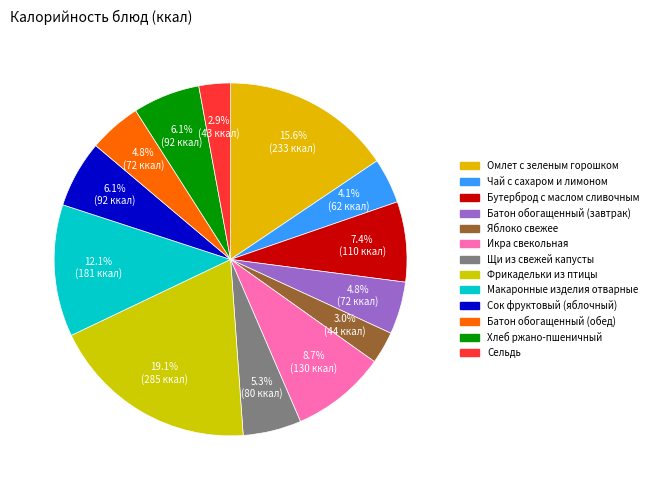

Is it true that Батон обогащенный (завтрак) is 5% of the pie?

True